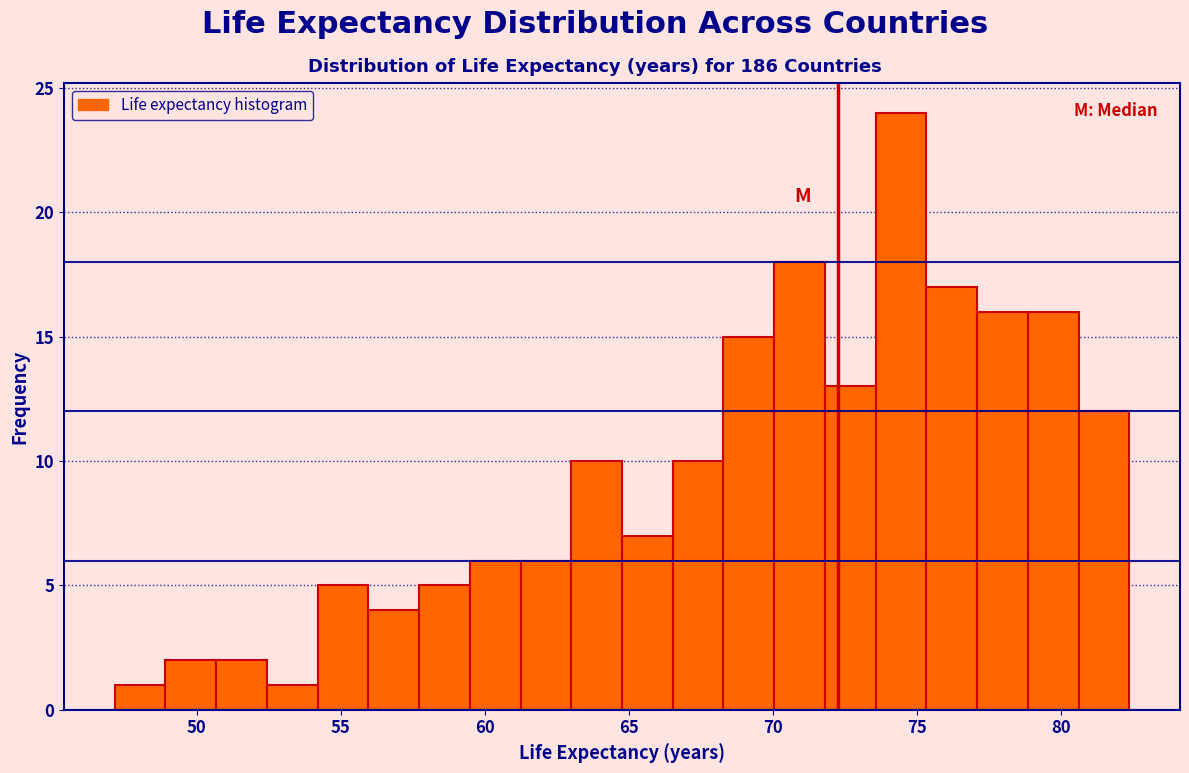

Read against the x-axis, roughly where is the centre of the tallest bar?

74.5